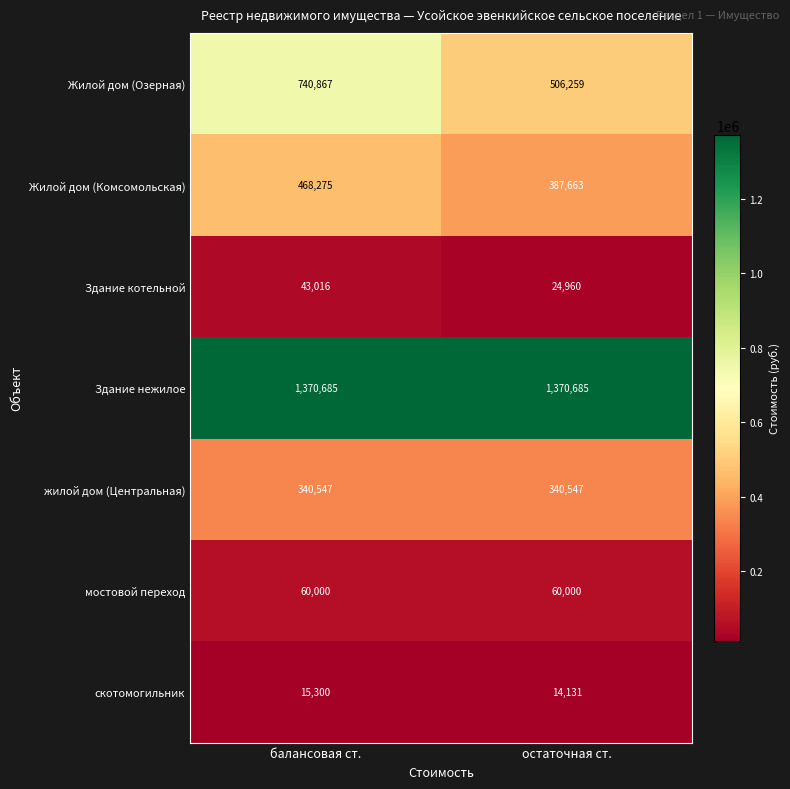

What is the minimum value for Жилой дом (Комсомольская)?

387663